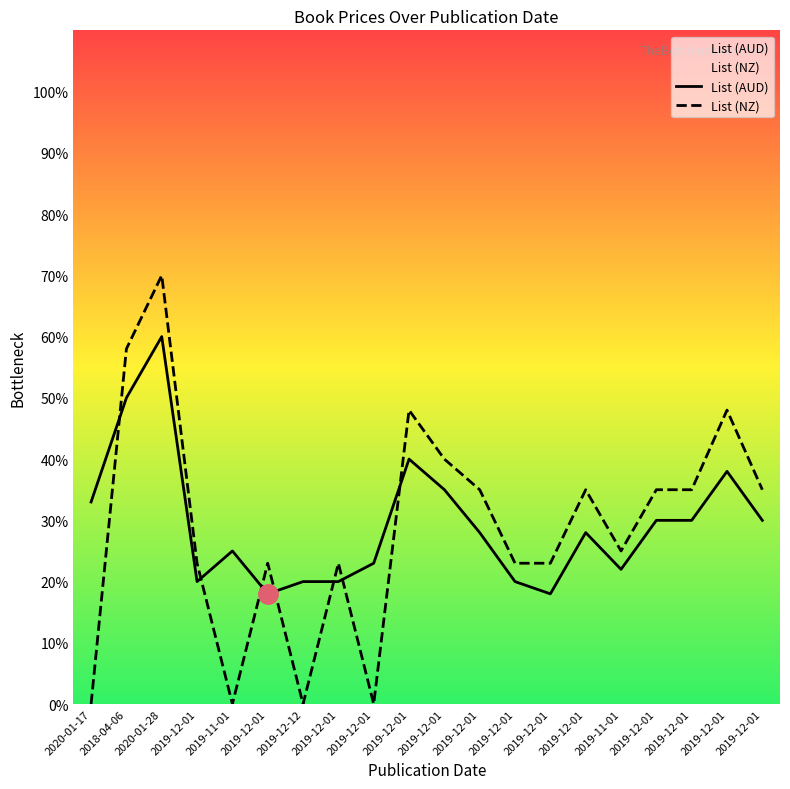

What is the average value of the List (NZ) series?

28.9